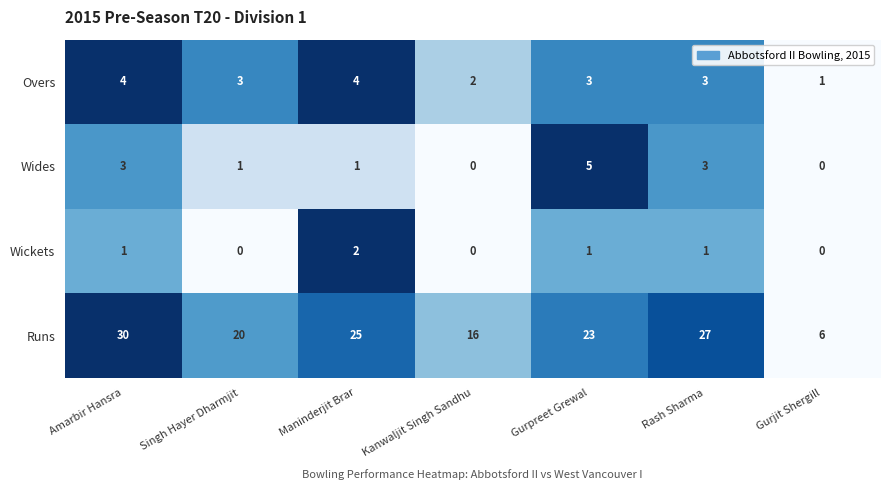

Reading left to right, what are all the values shown in this chart?

Overs: 4	3	4	2	3	3	1
Wides: 3	1	1	0	5	3	0
Wickets: 1	0	2	0	1	1	0
Runs: 30	20	25	16	23	27	6